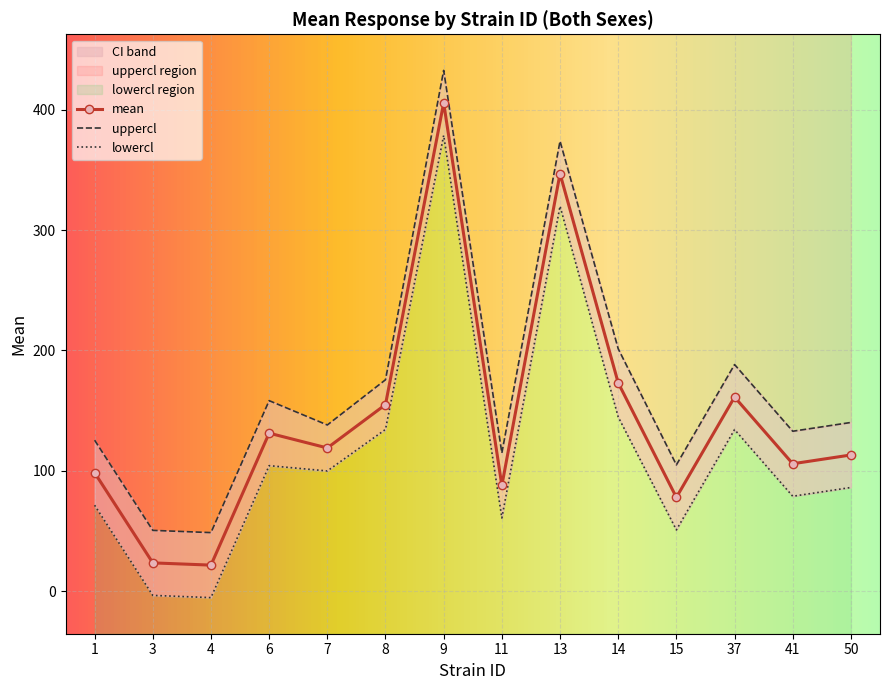

True or false: uppercl_both and mean_both intersect in this chart.

False